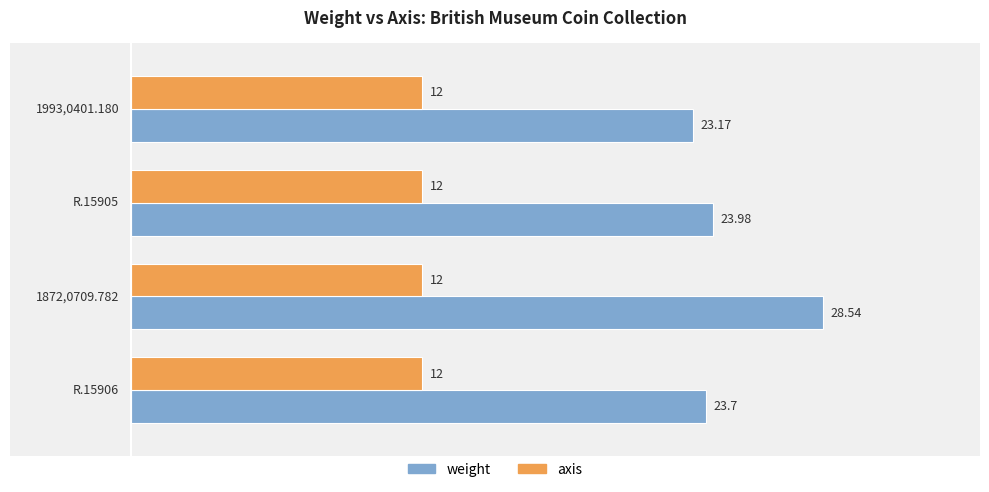

At how many categories does at least one series exceed 15?

4